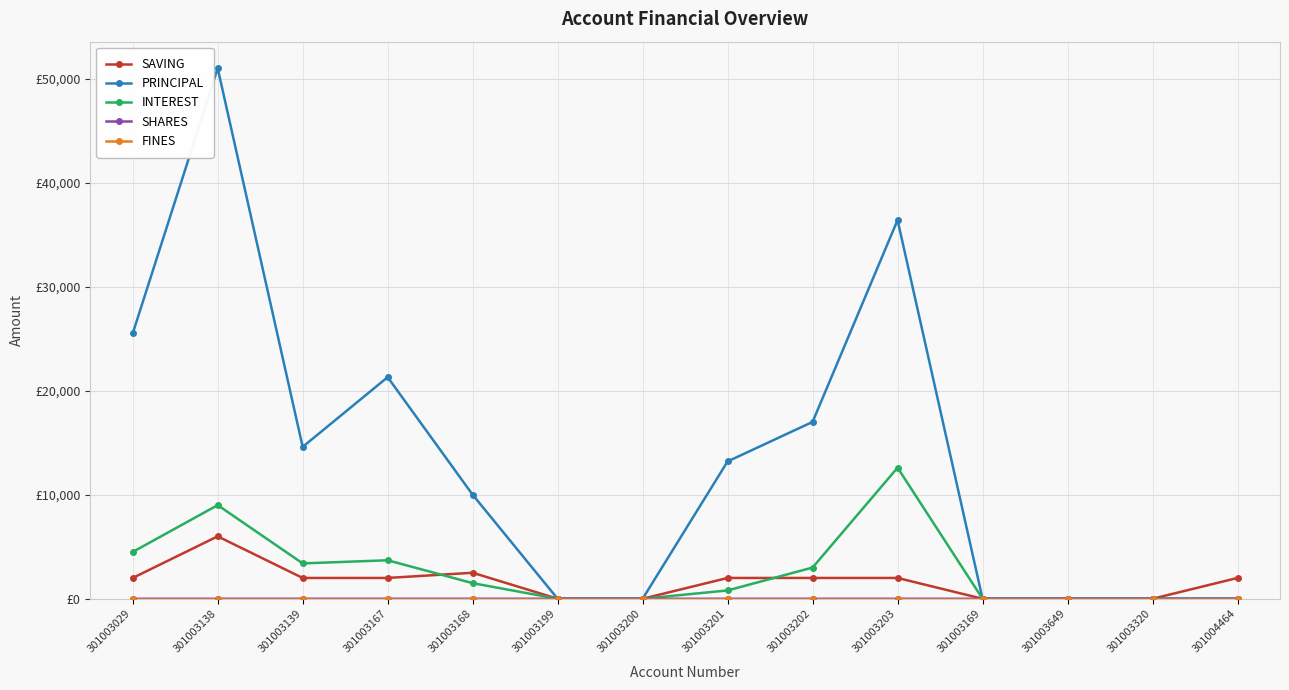

Does the chart have visible grid lines?

Yes